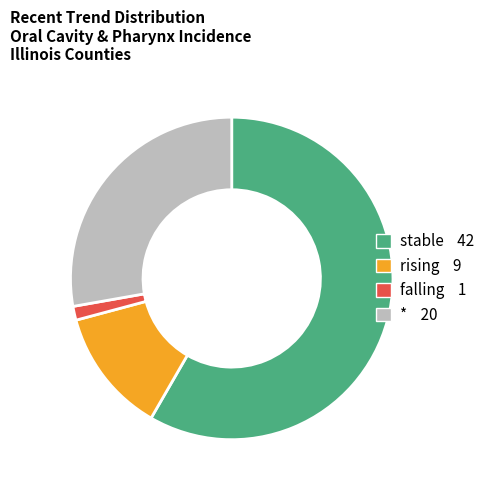

Which slice is the largest?

stable